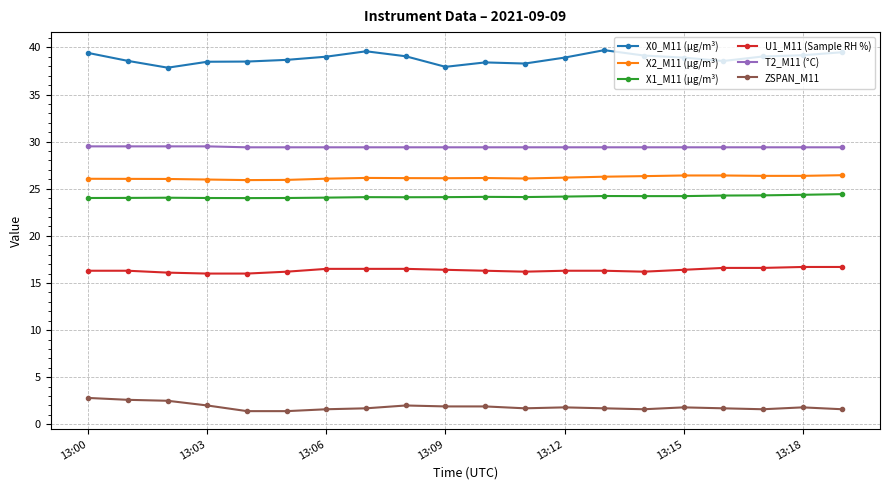

How many lines are shown in the chart?

6